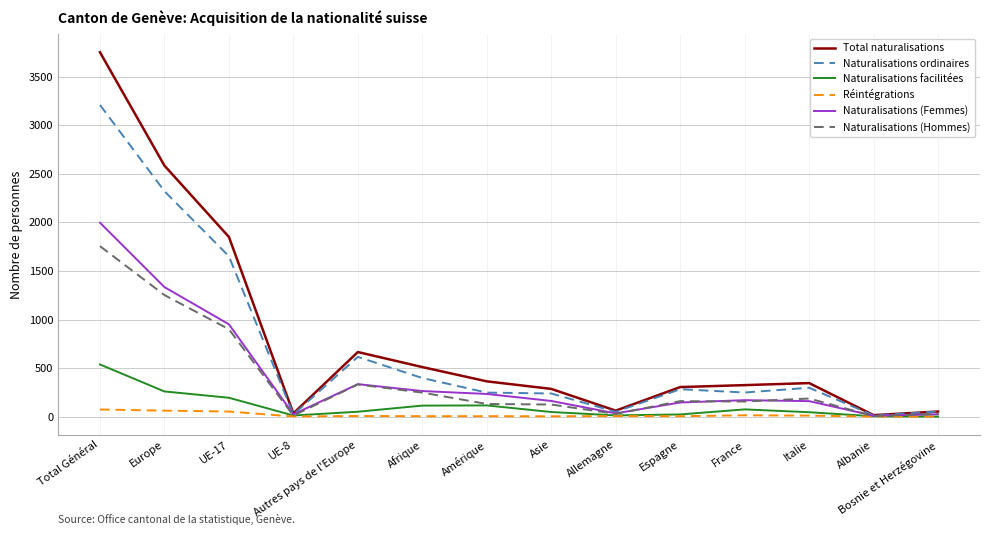

What is the total value across all series at UE-17?

5600